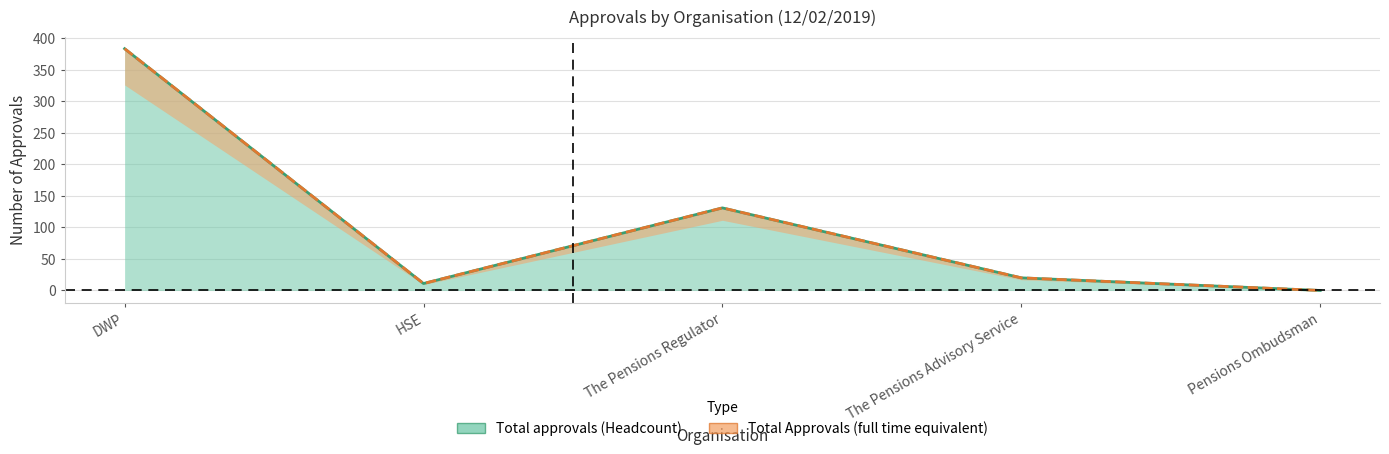

Does the chart display data point markers on the line(s)?

No